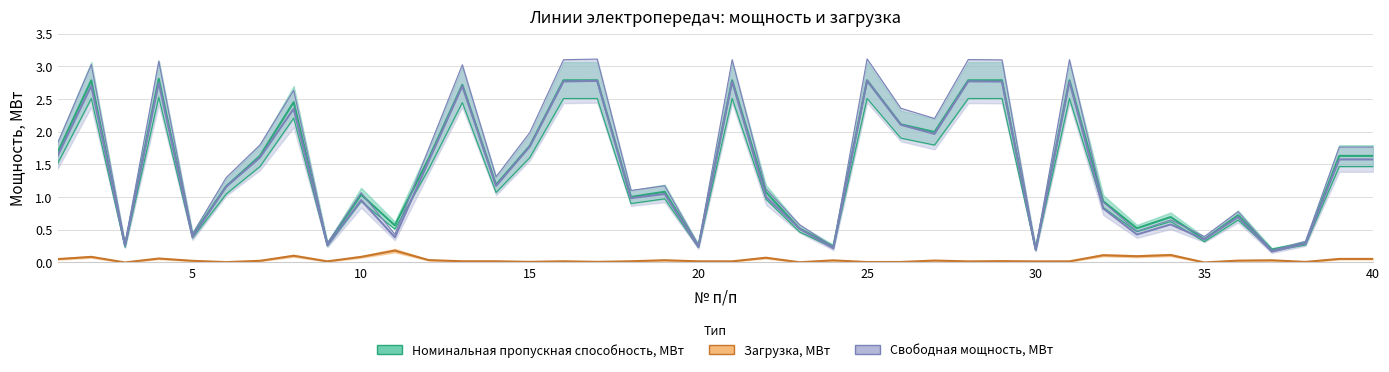

What is the spread (max minus min) of values at 2?

2.9